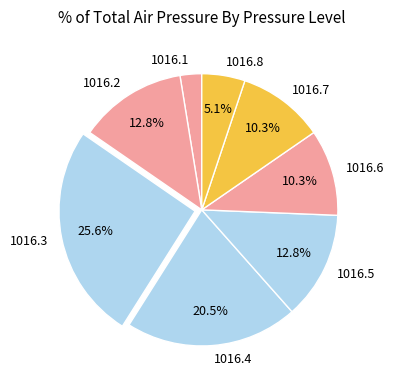

Is the sum of 1016.5 and 1016.7 greater than half?

No